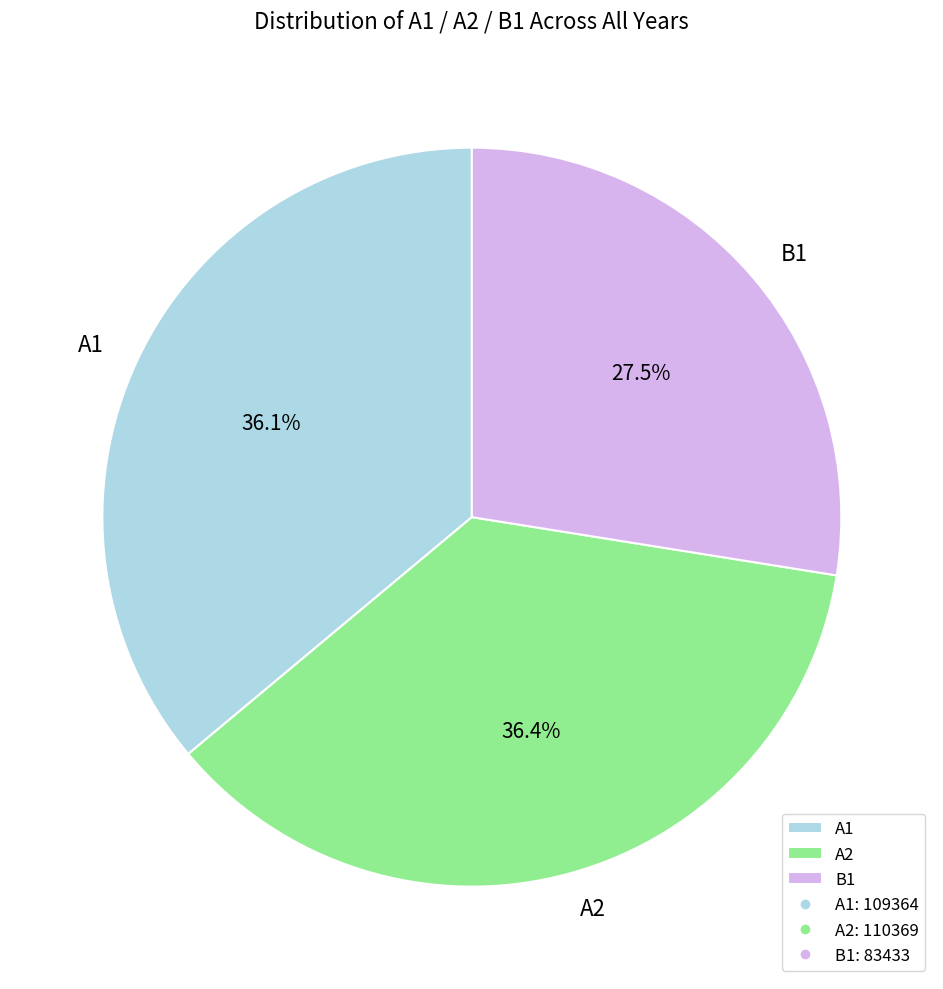

Count the number of slices in the pie.

3